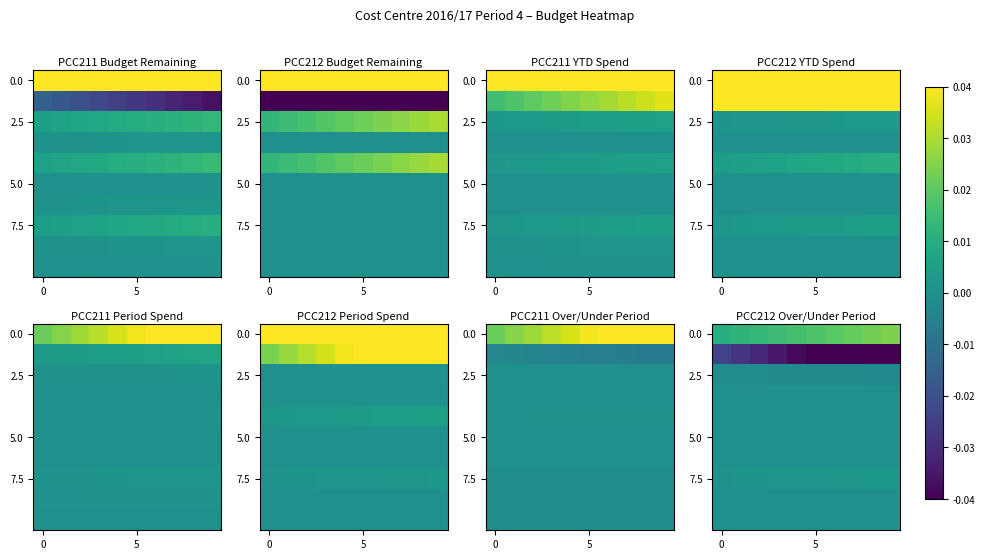

Between 0 and 2, which is larger?

2